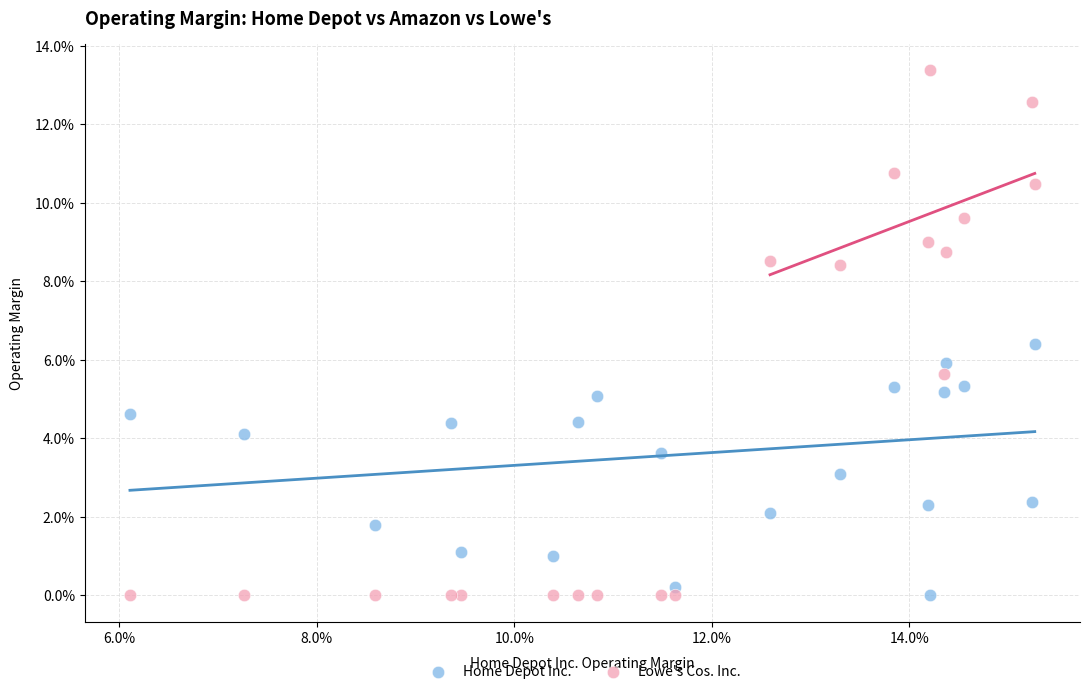

What are all the series names shown in the legend?

Home Depot Inc., Lowe's Cos. Inc.